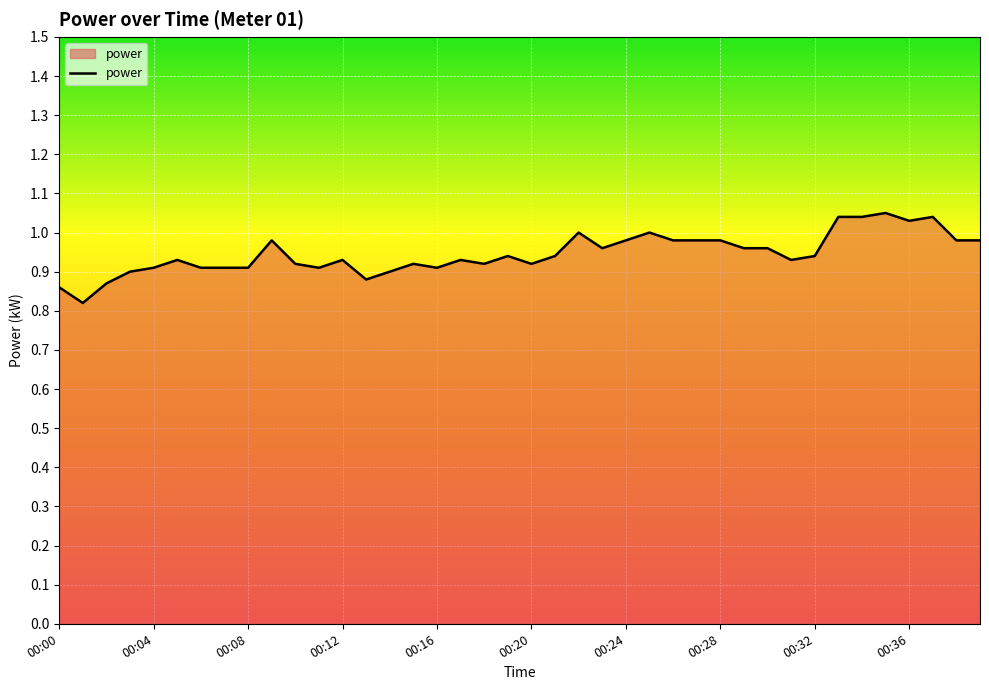

Does the chart display data point markers on the line(s)?

No